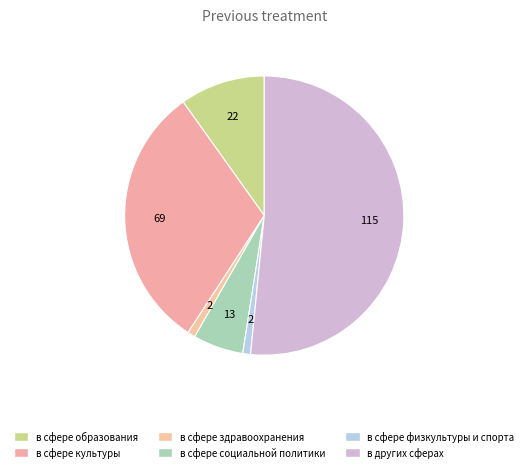

To the nearest percent, what is the average slice percentage?

17%